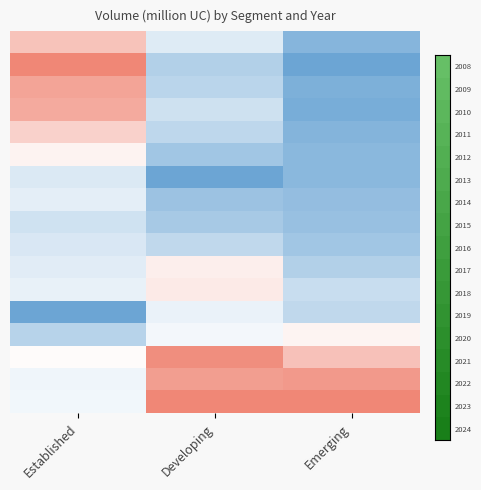

Which category has the highest value across all series?

Emerging